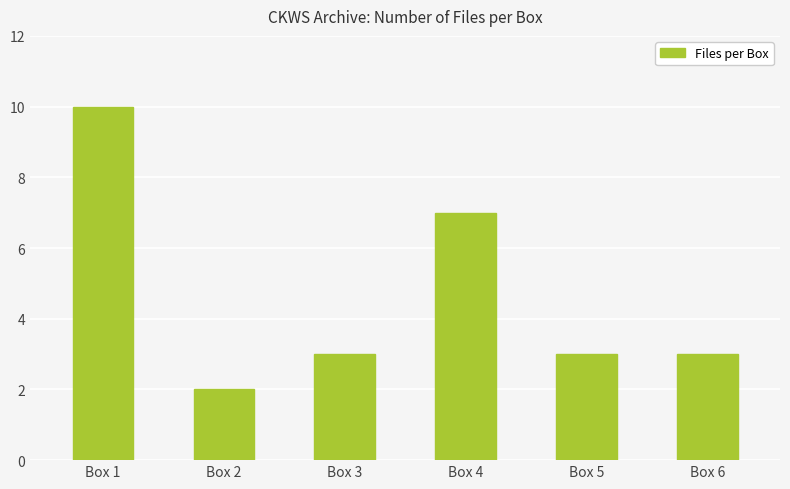

The value at Box 6 is 3. True or false?

True